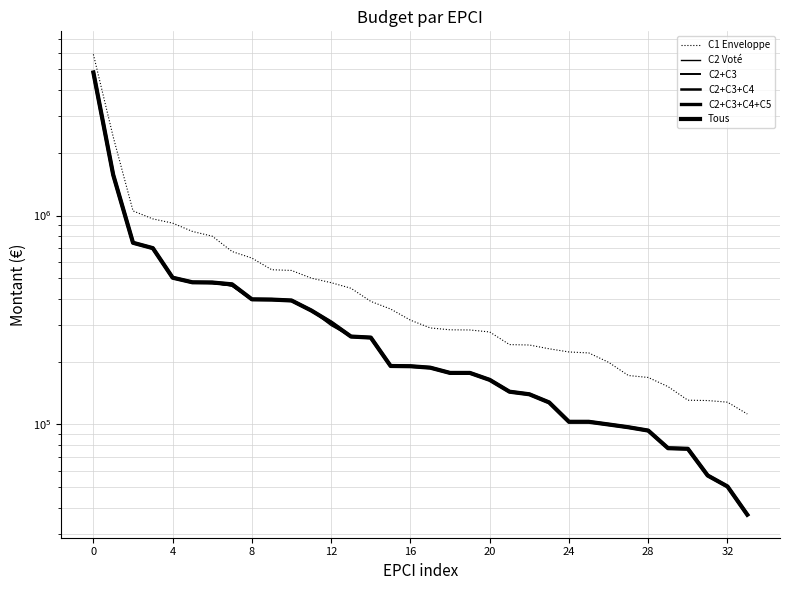

Reading left to right, what are all the values shown in this chart?

C1 Enveloppe: 5905312.5	2379714.0	1051963.0	963540.0	919558.0	839030.0	796232.0	672446.2	625591.9	550199.0	545829.0	501376.0	477032.8	448650.0	388102.7	356805.0	315663.8	289744.0	283805.3	283312.0	277160.0	241152.0	240040.9	230256.0	222330.0	219978.0	198408.9	171511.8	167882.0	151772.0	130682.2	130168.0	127860.9	112234.0
C2 Voté: 4835500.0	1566500.0	737000.0	698000.0	504000.0	478000.0	472500.0	462000.0	397000.0	396000.0	392000.0	351000.0	297500.0	263500.0	260500.0	190500.0	190000.0	187000.0	176500.0	176500.0	163500.0	143500.0	139500.0	127500.0	103000.0	103000.0	100000.0	97000.0	93500.0	77000.0	76500.0	57000.0	50500.0	37000.0
C2+C3: 4835500.0	1566500.0	740500.0	698000.0	504000.0	479000.0	478000.0	462000.0	397000.0	396000.0	392000.0	351000.0	307500.0	263500.0	260500.0	190500.0	190000.0	187000.0	176500.0	176500.0	163500.0	143500.0	139500.0	127500.0	103000.0	103000.0	100000.0	97000.0	93500.0	77000.0	76500.0	57000.0	50500.0	37000.0
C2+C3+C4: 4835500.0	1566500.0	740500.0	698000.0	504000.0	479000.0	478000.0	462000.0	397000.0	396000.0	392000.0	351000.0	307500.0	263500.0	260500.0	190500.0	190000.0	187000.0	176500.0	176500.0	163500.0	143500.0	139500.0	127500.0	103000.0	103000.0	100000.0	97000.0	93500.0	77000.0	76500.0	57000.0	50500.0	37000.0
C2+C3+C4+C5: 4835500.0	1566500.0	740500.0	698000.0	504000.0	479000.0	478000.0	468500.0	397000.0	396000.0	392000.0	351000.0	307500.0	263500.0	260500.0	190500.0	190000.0	187000.0	176500.0	176500.0	163500.0	143500.0	139500.0	127500.0	103000.0	103000.0	100000.0	97000.0	93500.0	77000.0	76500.0	57000.0	50500.0	37000.0
Tous: 4835500.0	1566500.0	740500.0	698000.0	504000.0	479000.0	478000.0	468500.0	397000.0	396000.0	392000.0	351000.0	307500.0	263500.0	260500.0	190500.0	190000.0	187000.0	176500.0	176500.0	163500.0	143500.0	139500.0	127500.0	103000.0	103000.0	100000.0	97000.0	93500.0	77000.0	76500.0	57000.0	50500.0	37000.0